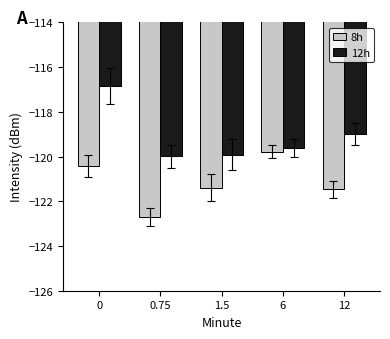

How many data points in 8h are less than -121?

3